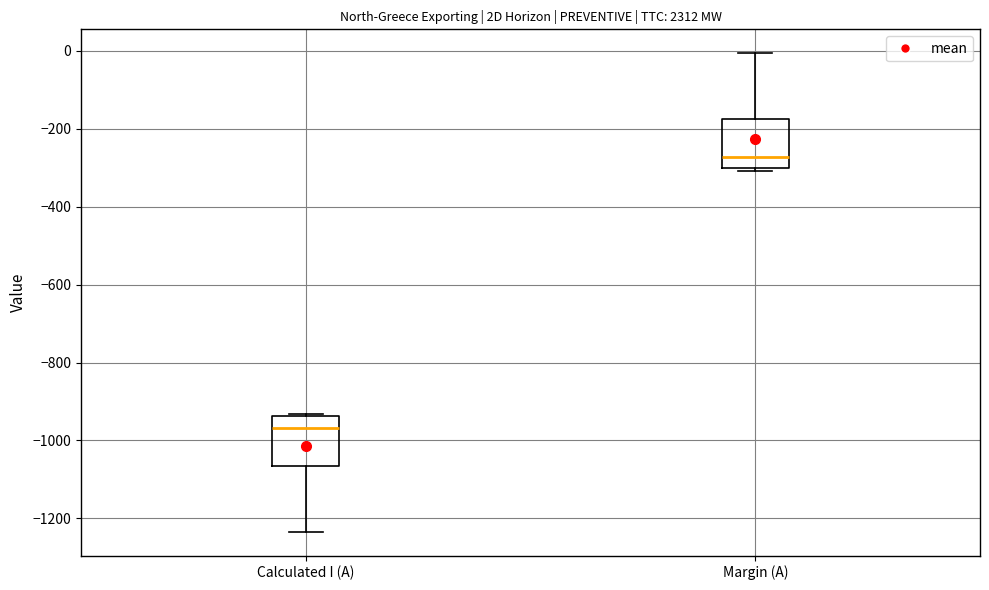

Reading left to right, read every box against the y-axis: the position of its median line, the range the box covers, and the ends of its whiskers. The values are not printed on the chart, so give them approximately, as read against the axis.

Calculated I (A): median -960, box -1060 to -940, whiskers -1240 to -940 (just above the box's upper edge)
Margin (A): median -280, box -300 to -180, whiskers -300 (just below the box's lower edge) to 0